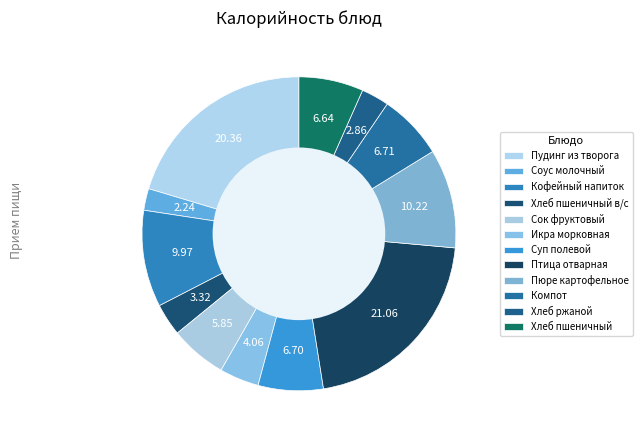

How many slices are in this pie chart?

12